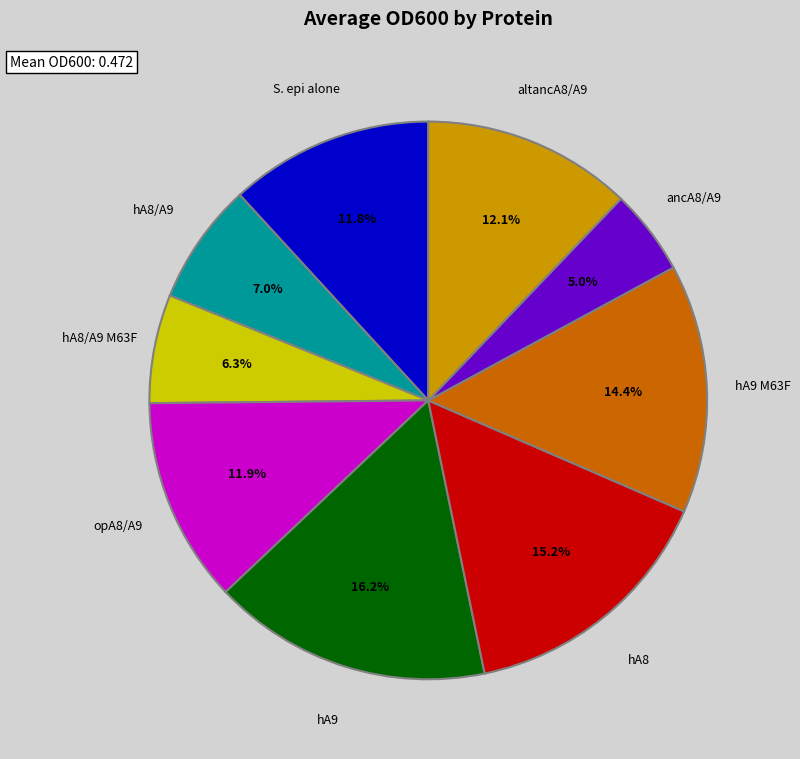

Is there a majority slice in this chart?

No